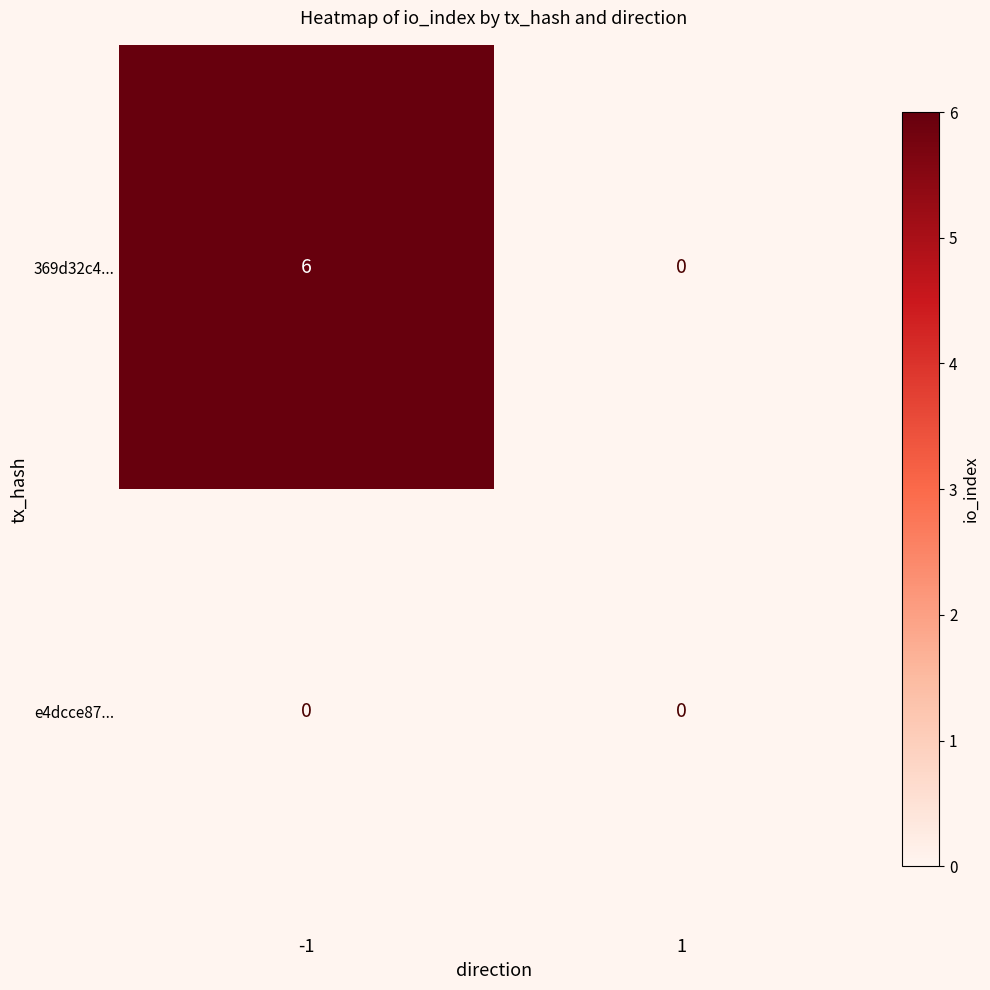

At how many categories does at least one series exceed 1?

1